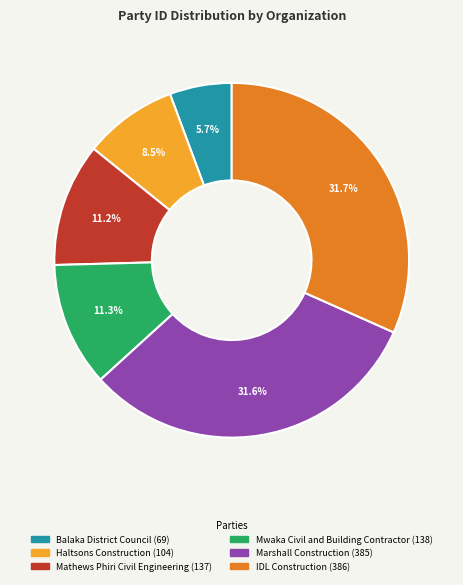

Which has a higher value, Haltsons Construction or Marshall Construction?

Marshall Construction